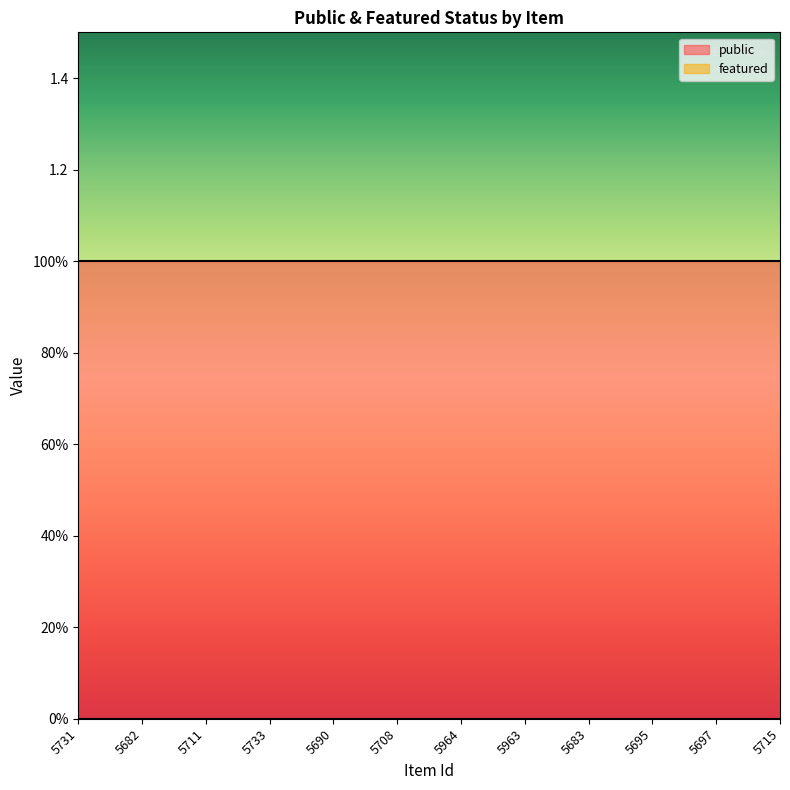

Between 5683 and 5715, which is larger?

5683